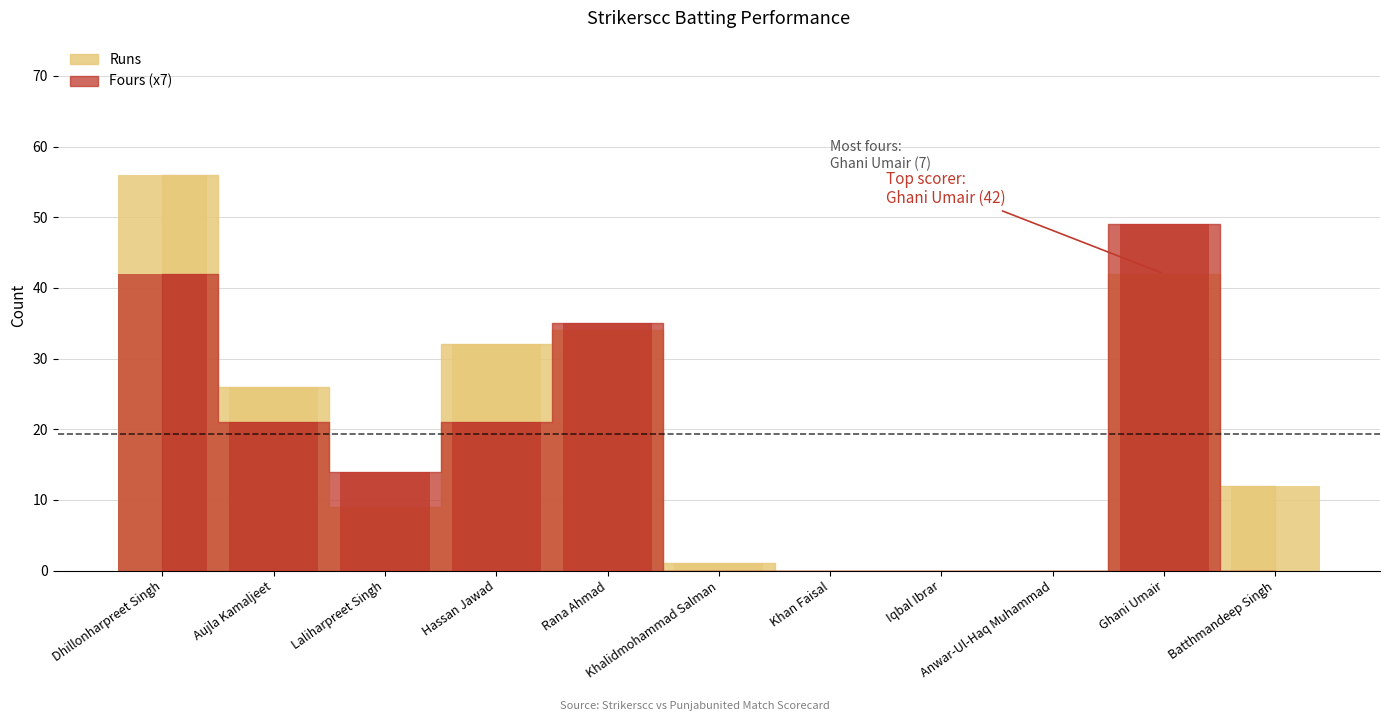

What is the greatest value displayed?

56